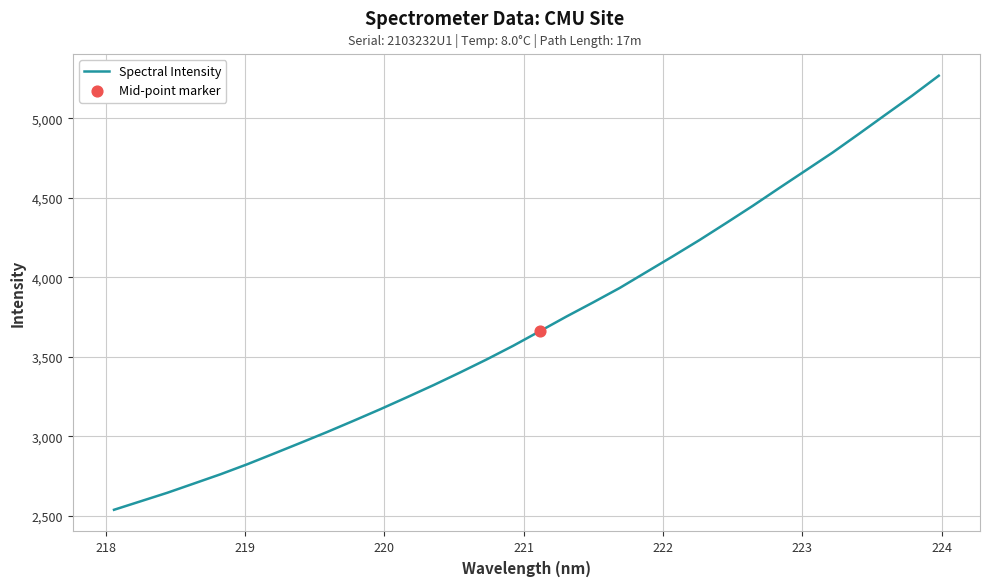

What is the greatest value displayed?

5268.0